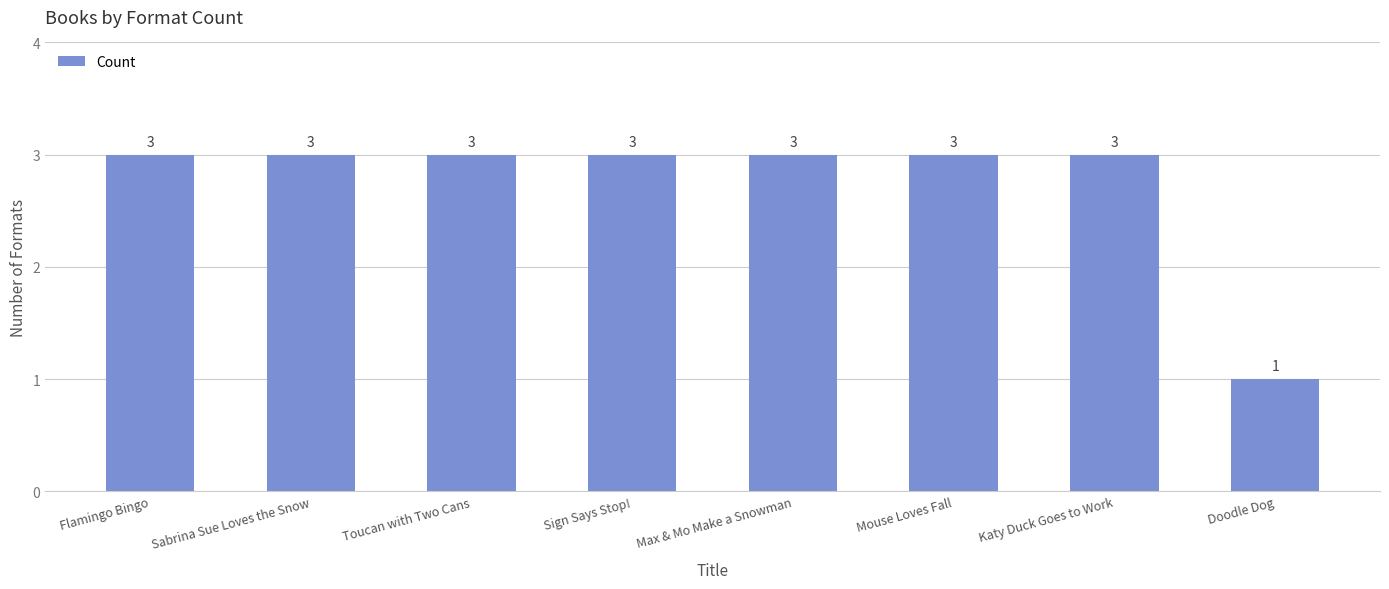

What is the greatest value displayed?

3